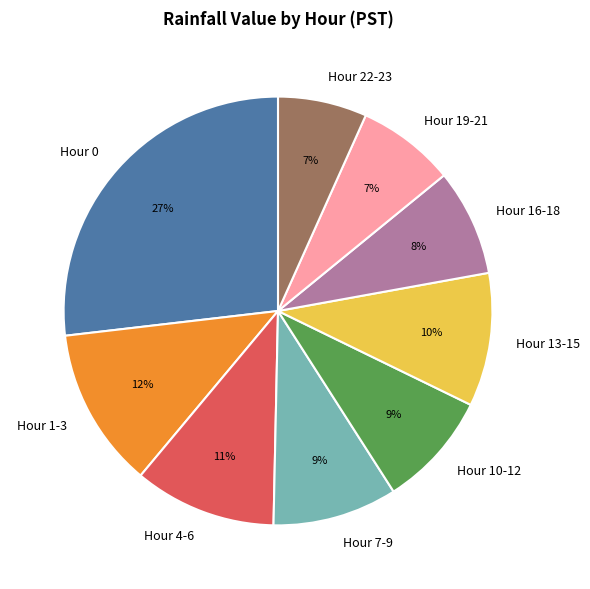

Which category has the biggest portion of the pie?

Hour 0